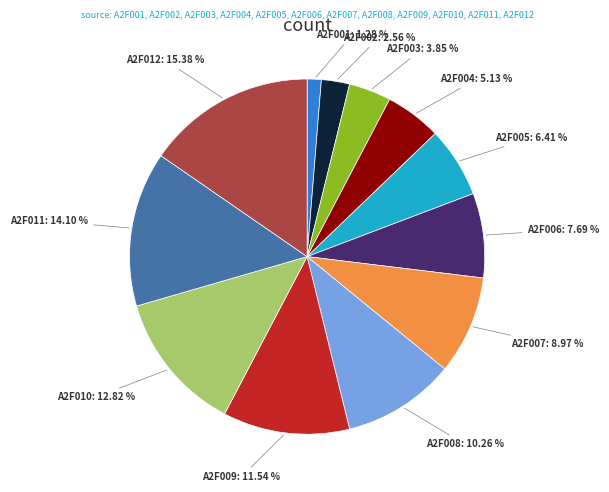

How many segments does this pie chart have?

12